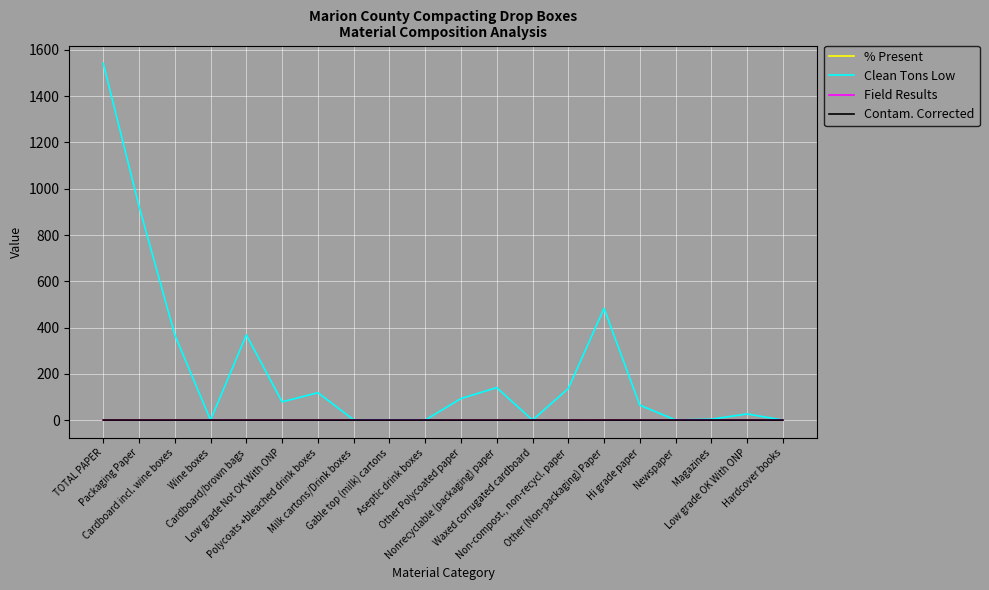

Which series has the largest total across all categories?

Clean Tons Low